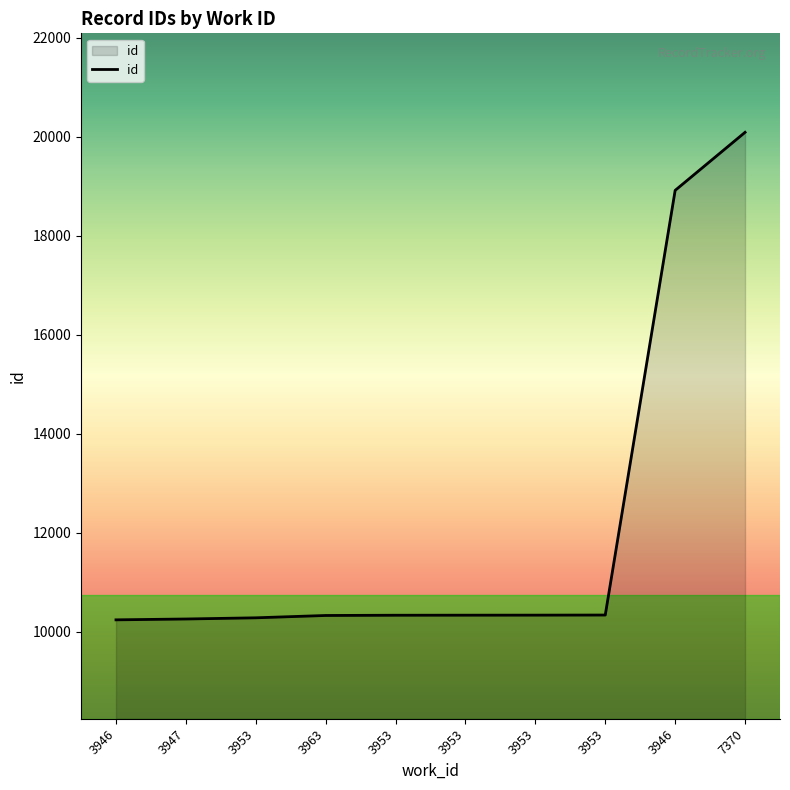

What is the difference between the second highest and second lowest values?

8661